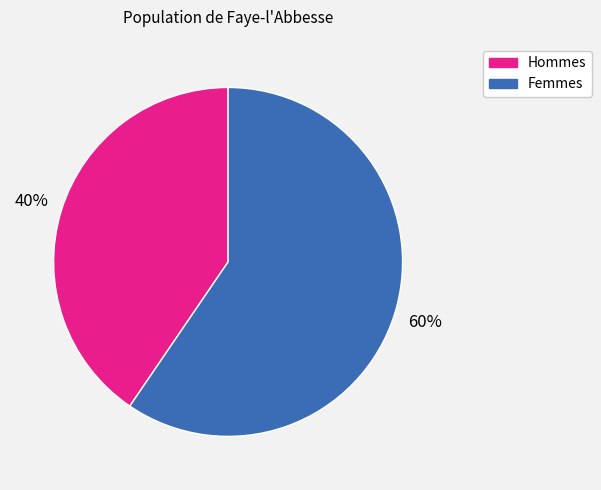

To the nearest percent, what is the average slice percentage?

50%